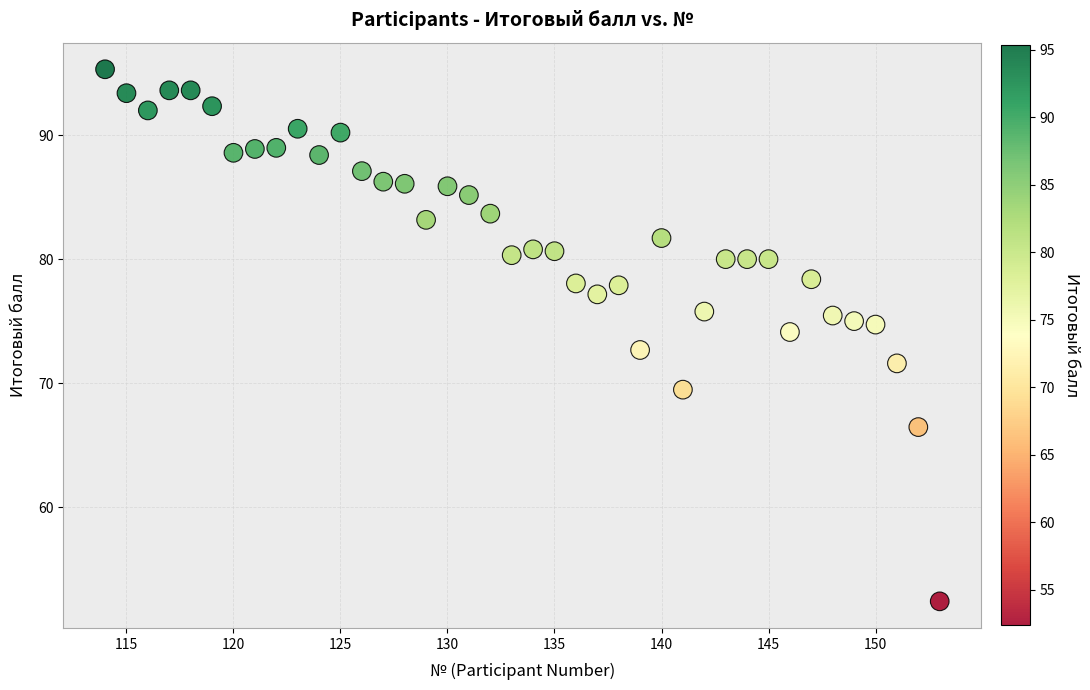

What is the range of Y values (max minus min)?

42.9